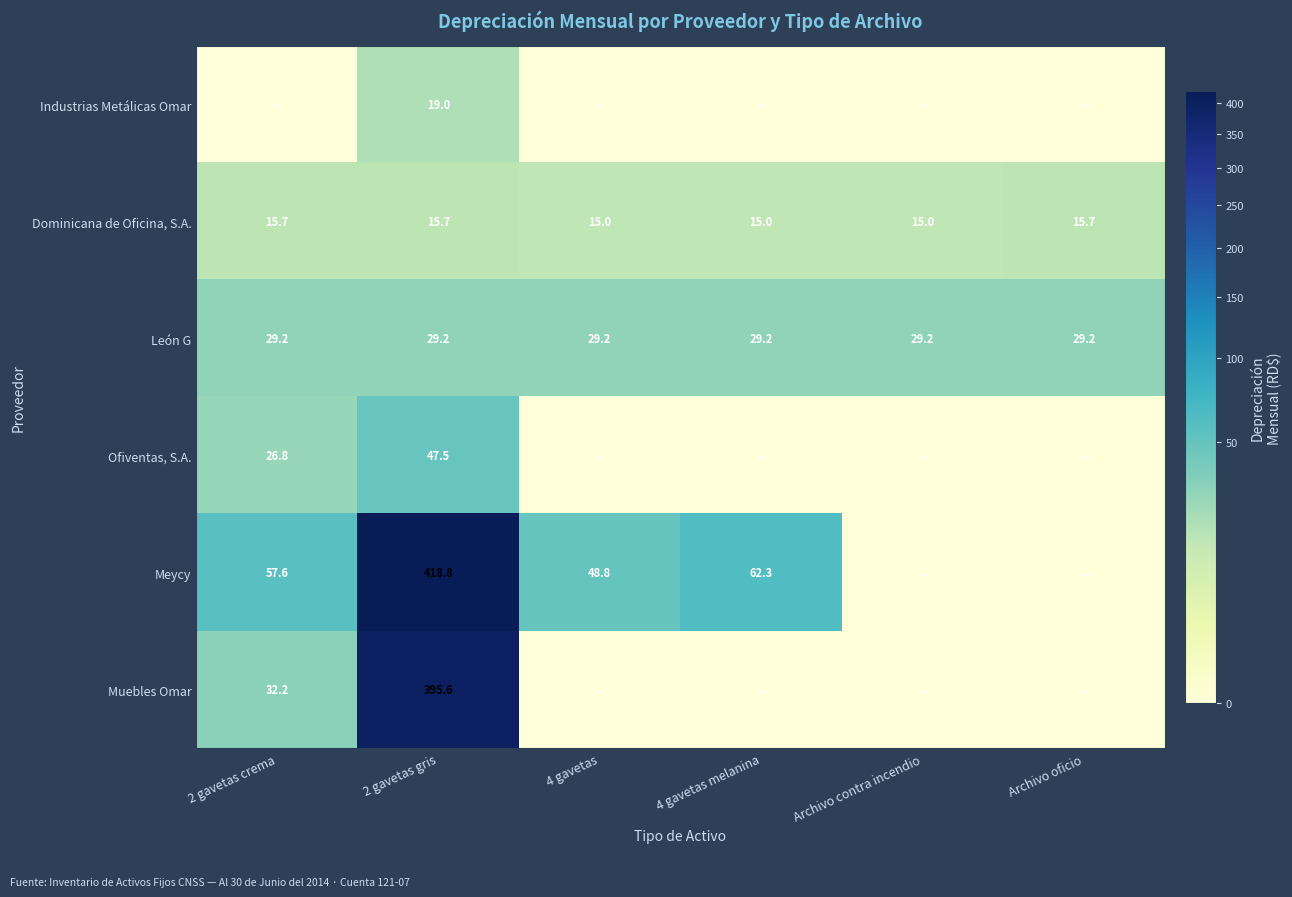

What is the total value across all series at 2 gavetas gris?

925.8